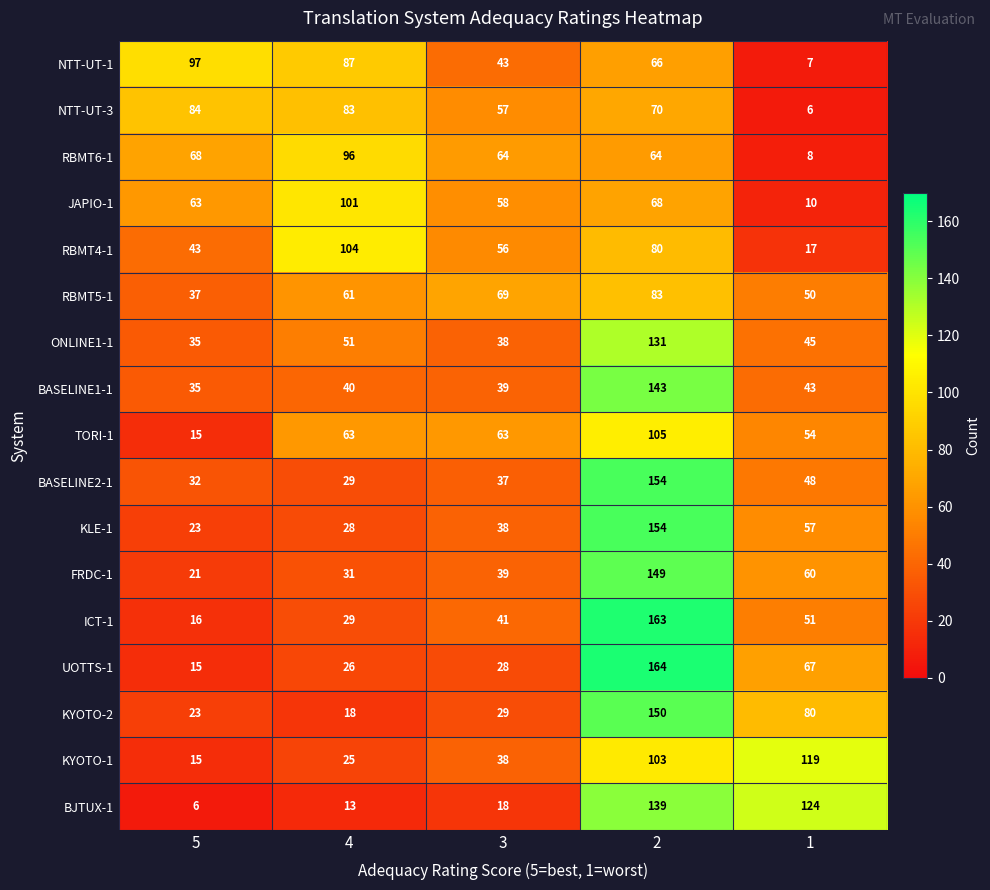

Rank the categories by NTT-UT-3 value from lowest to highest.

1, 3, 2, 4, 5